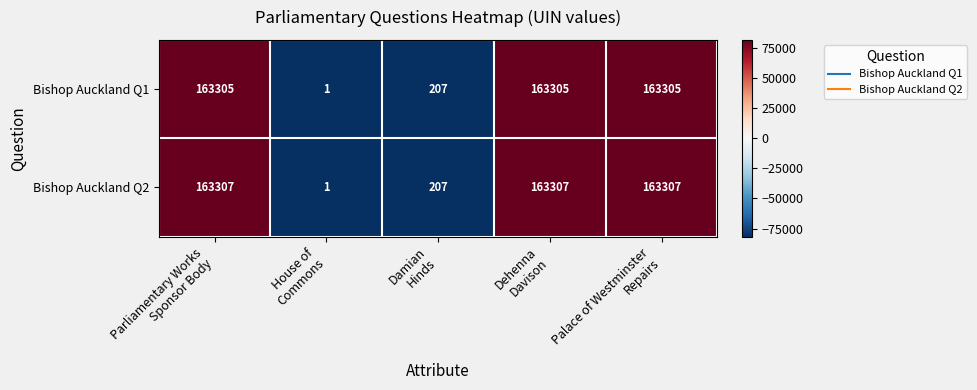

What is the difference between the maximum and minimum values in the Bishop Auckland Q1 series?

163304